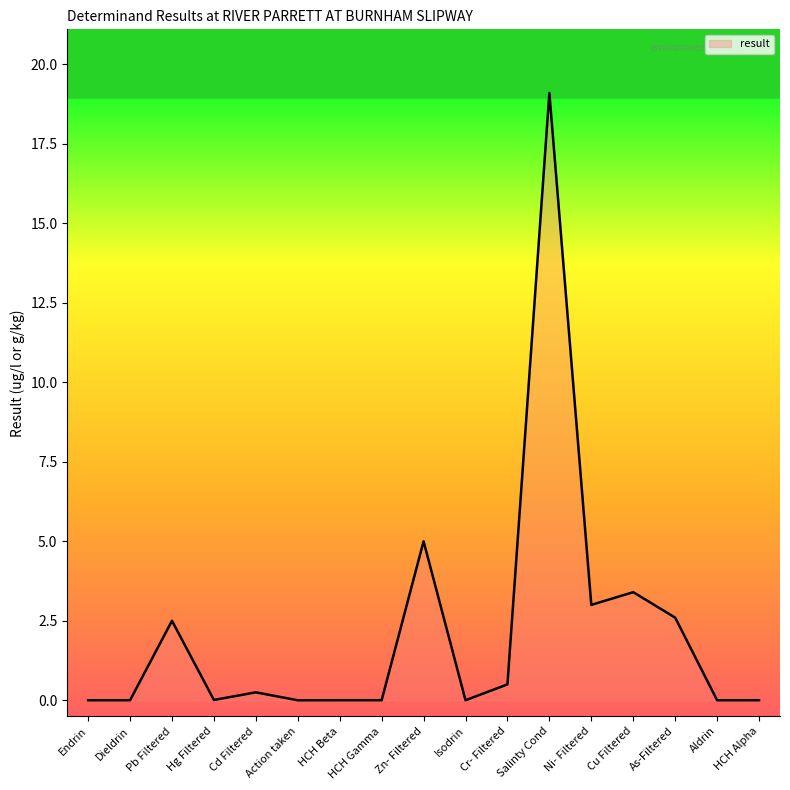

What position from the right is Cu Filtered?

4